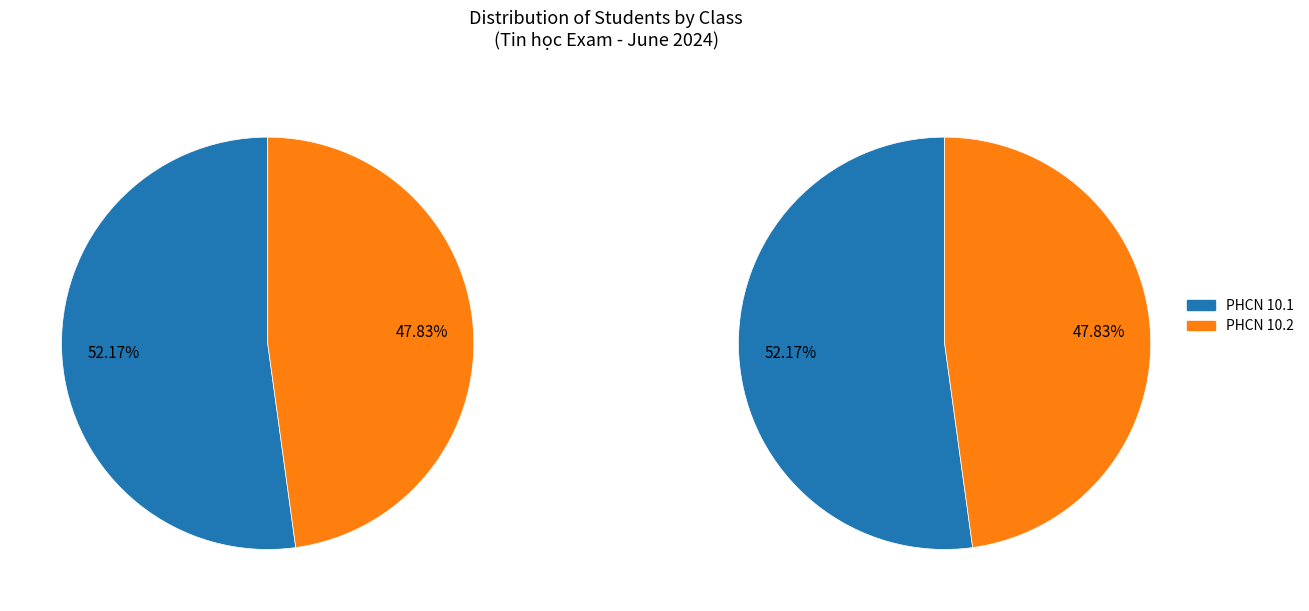

What percentage is the PHCN 10.1 slice, to the nearest percent?

52%